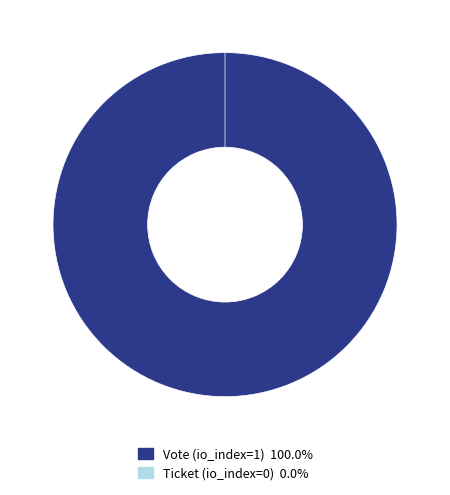

To the nearest percent, what is the difference between the Ticket (io_index=0) and Vote (io_index=1) slice percentages?

100%